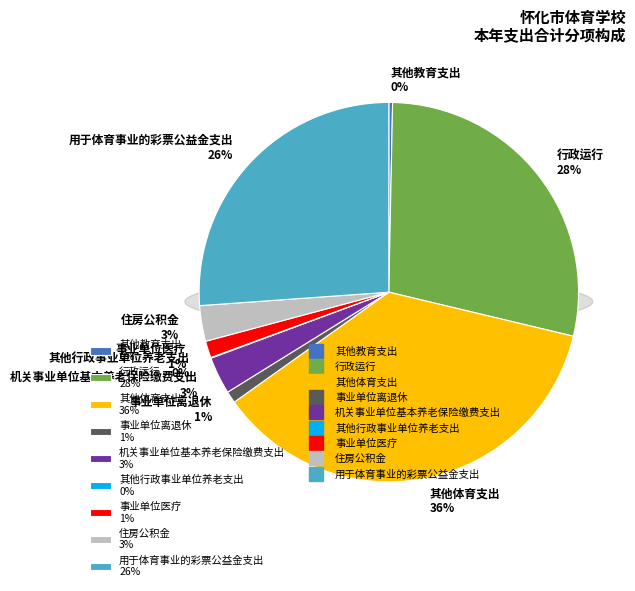

To the nearest percent, what is the difference between the 其他体育支出 and 行政运行 slice percentages?

8%